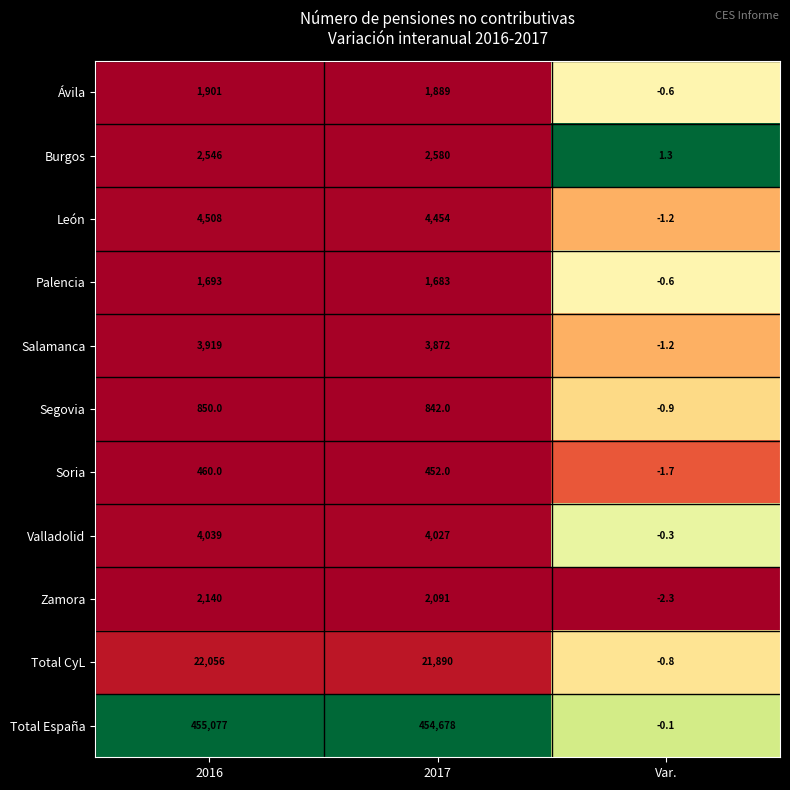

What is the spread (max minus min) of values at 2017?

454226.0